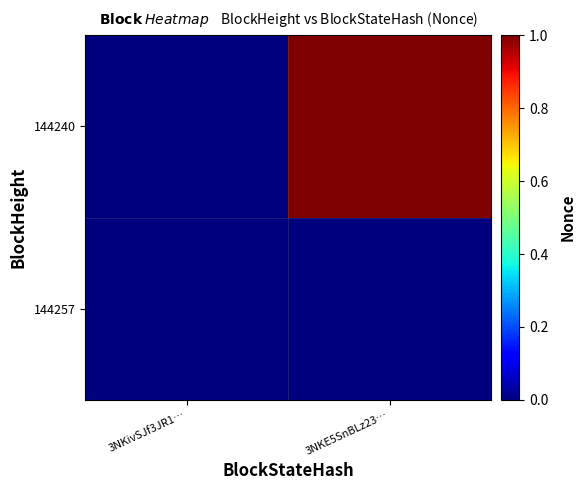

At how many categories does at least one series exceed 0?

1